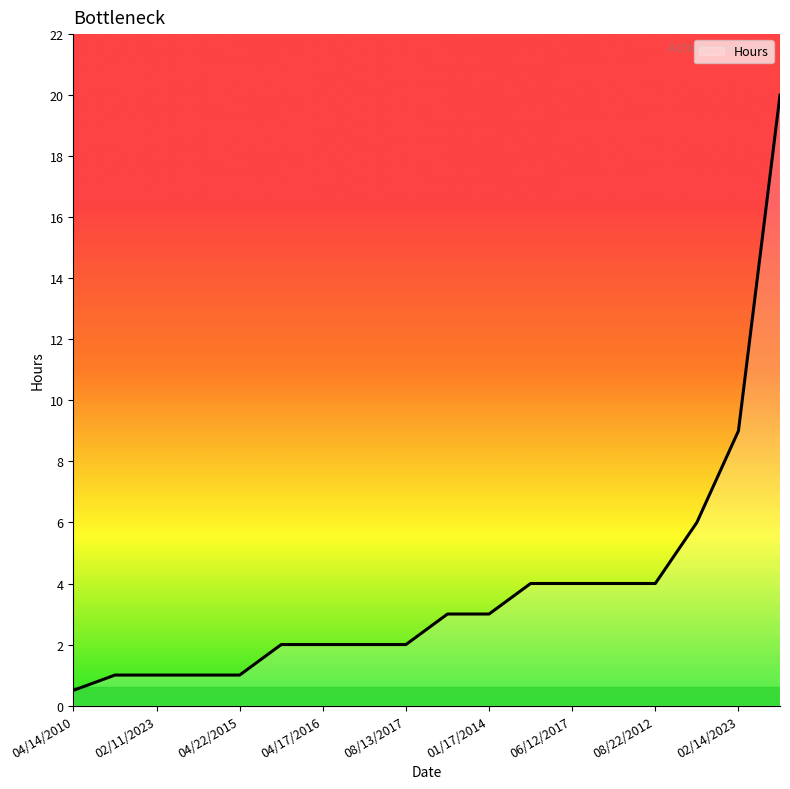

How many series are shown in this chart?

1